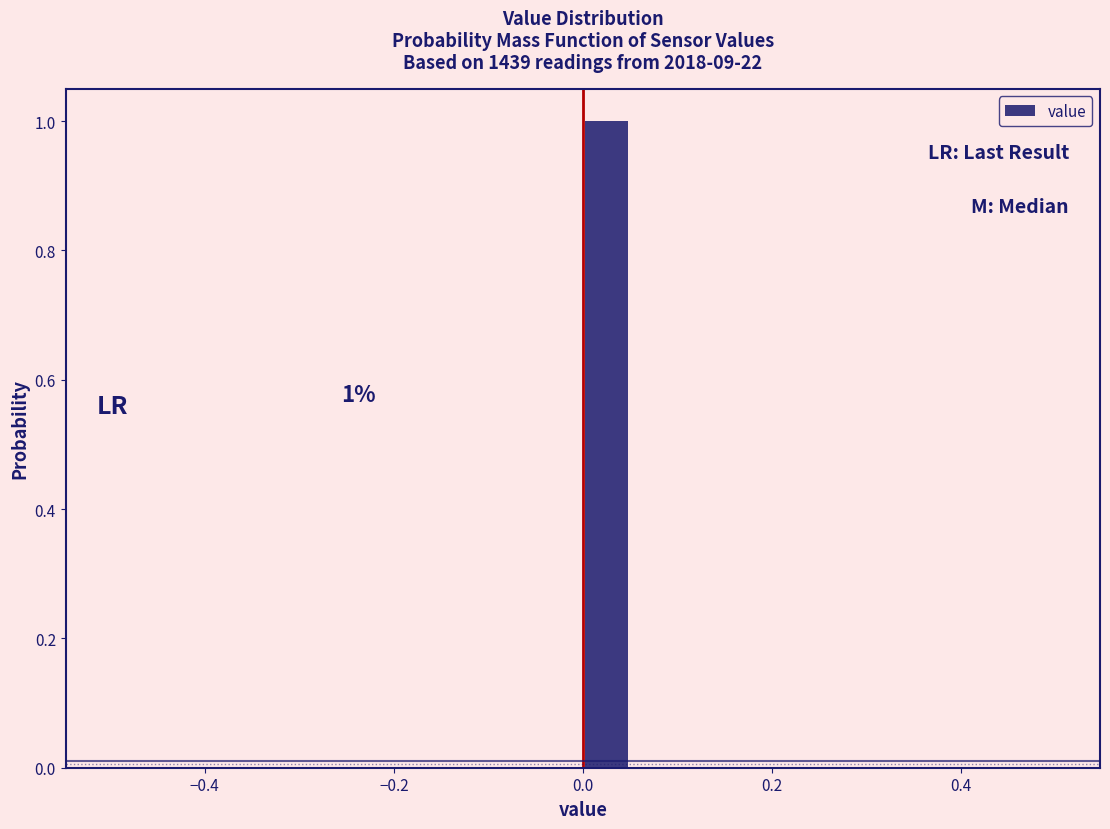

Read against the x-axis, roughly where is the centre of the tallest bar?

0.02